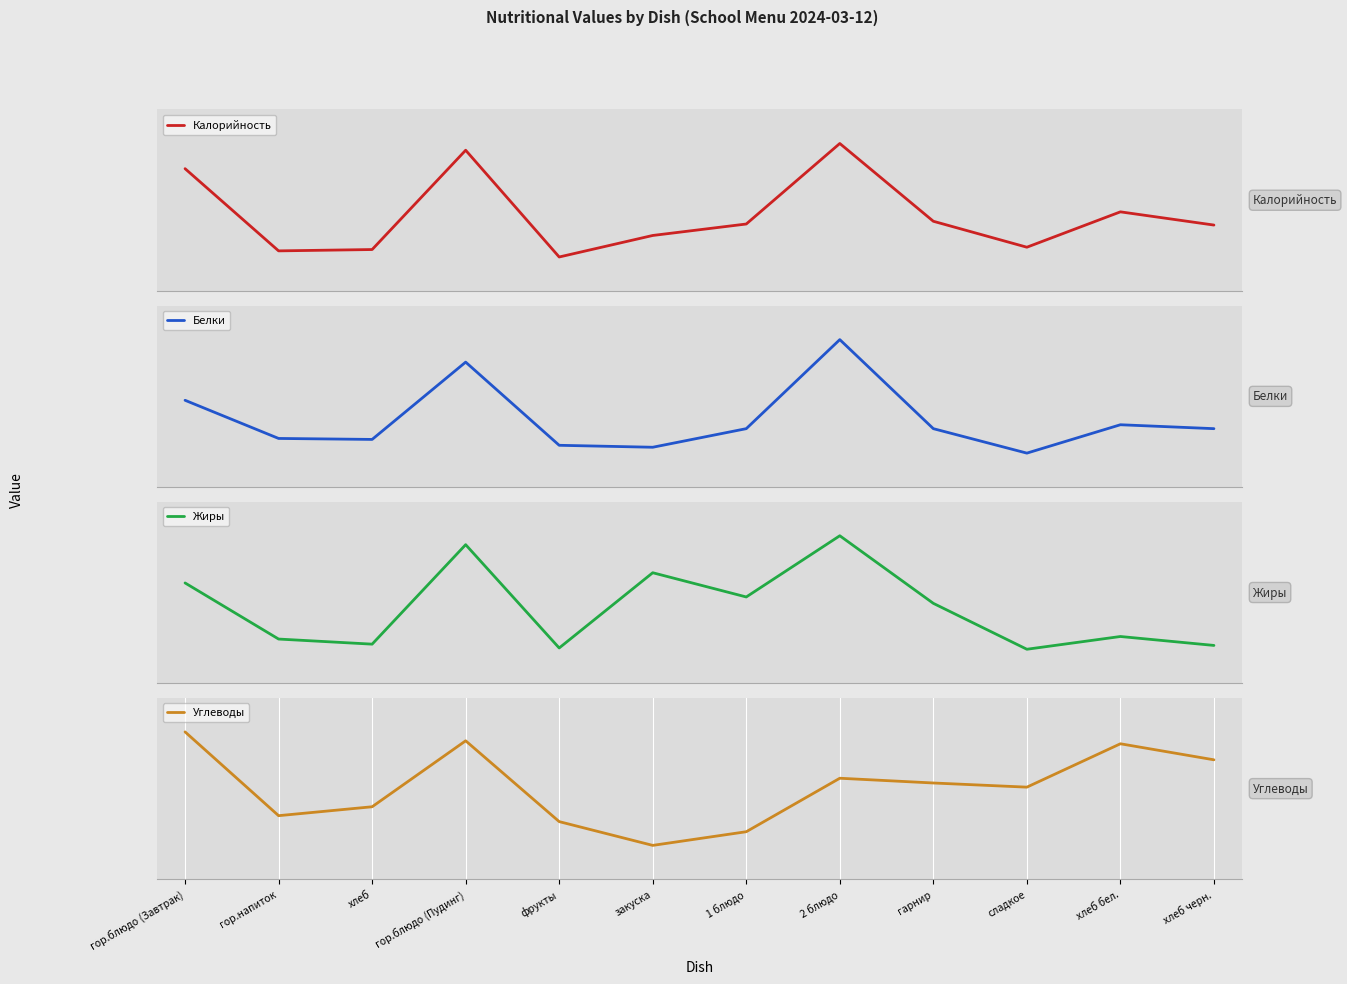

Reading right to left, transcribe all the data shown in this chart.

Калорийность: 88.4	107.2	56.9	93.8	204.4	89.9	73.6	43.0	194.8	53.6	51.7	168.6
Белки: 2.6	3.0	0.1	2.6	11.7	2.6	0.7	0.9	9.4	1.5	1.6	5.5
Жиры: 0.4	1.1	0.1	3.7	9.0	4.2	6.1	0.2	8.3	0.5	0.9	5.3
Углеводы: 18.5	21.2	13.9	14.6	15.4	6.4	4.1	8.1	21.7	10.6	9.1	23.2